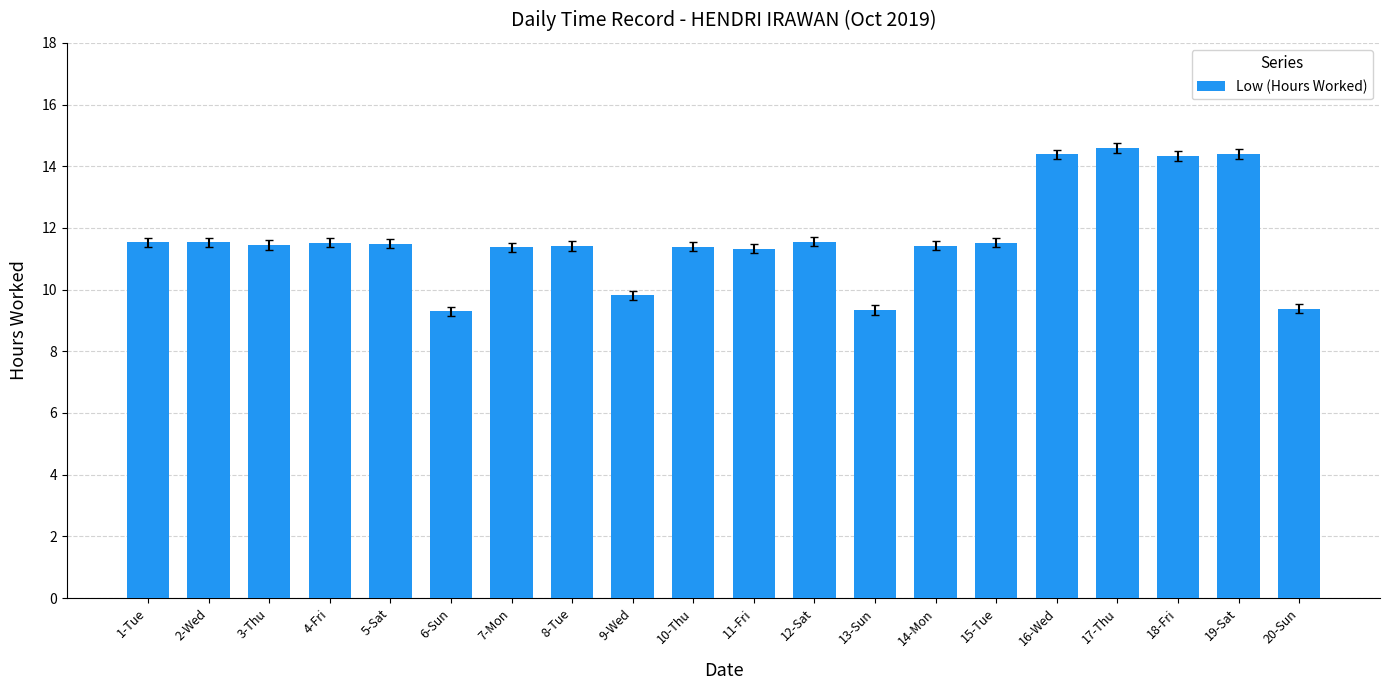

What is the smallest value displayed?

9.3